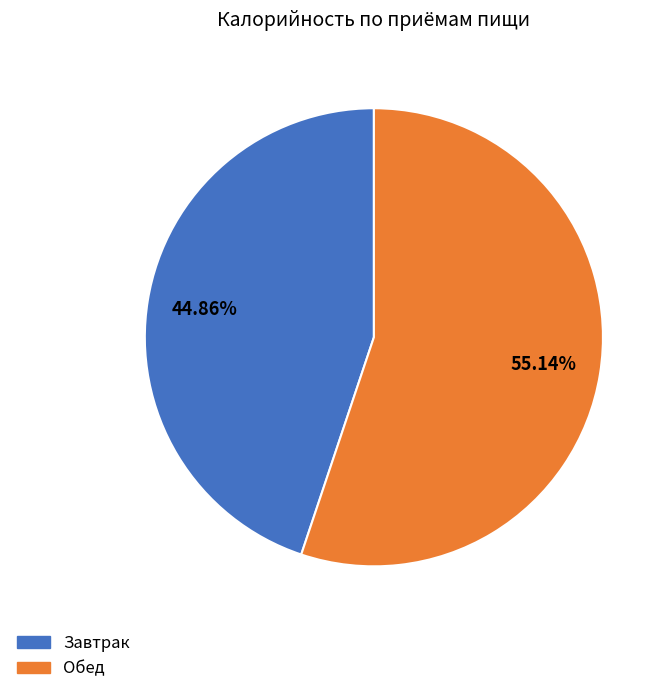

Is it true that Завтрак is 45% of the pie?

True